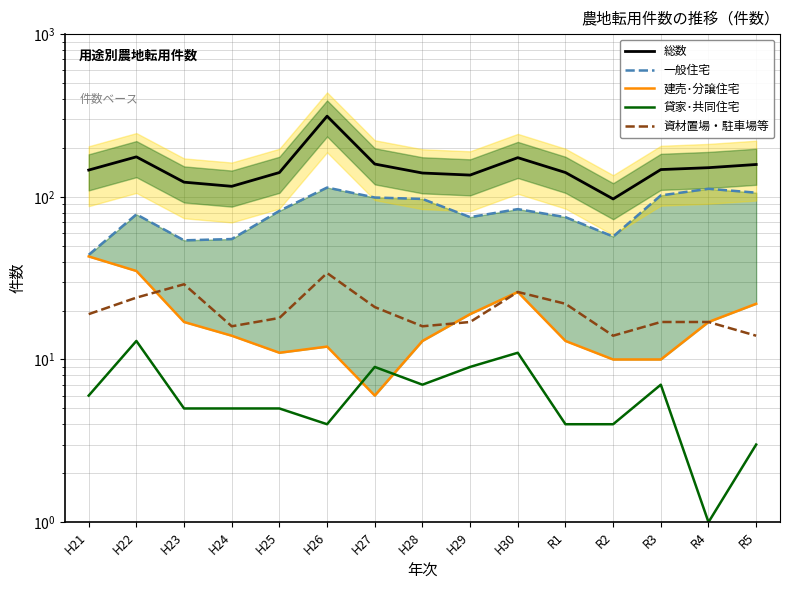

What are all the series names shown in the legend?

総数, 一般住宅, 建売･分譲住宅, 貸家･共同住宅, 資材置場・駐車場等